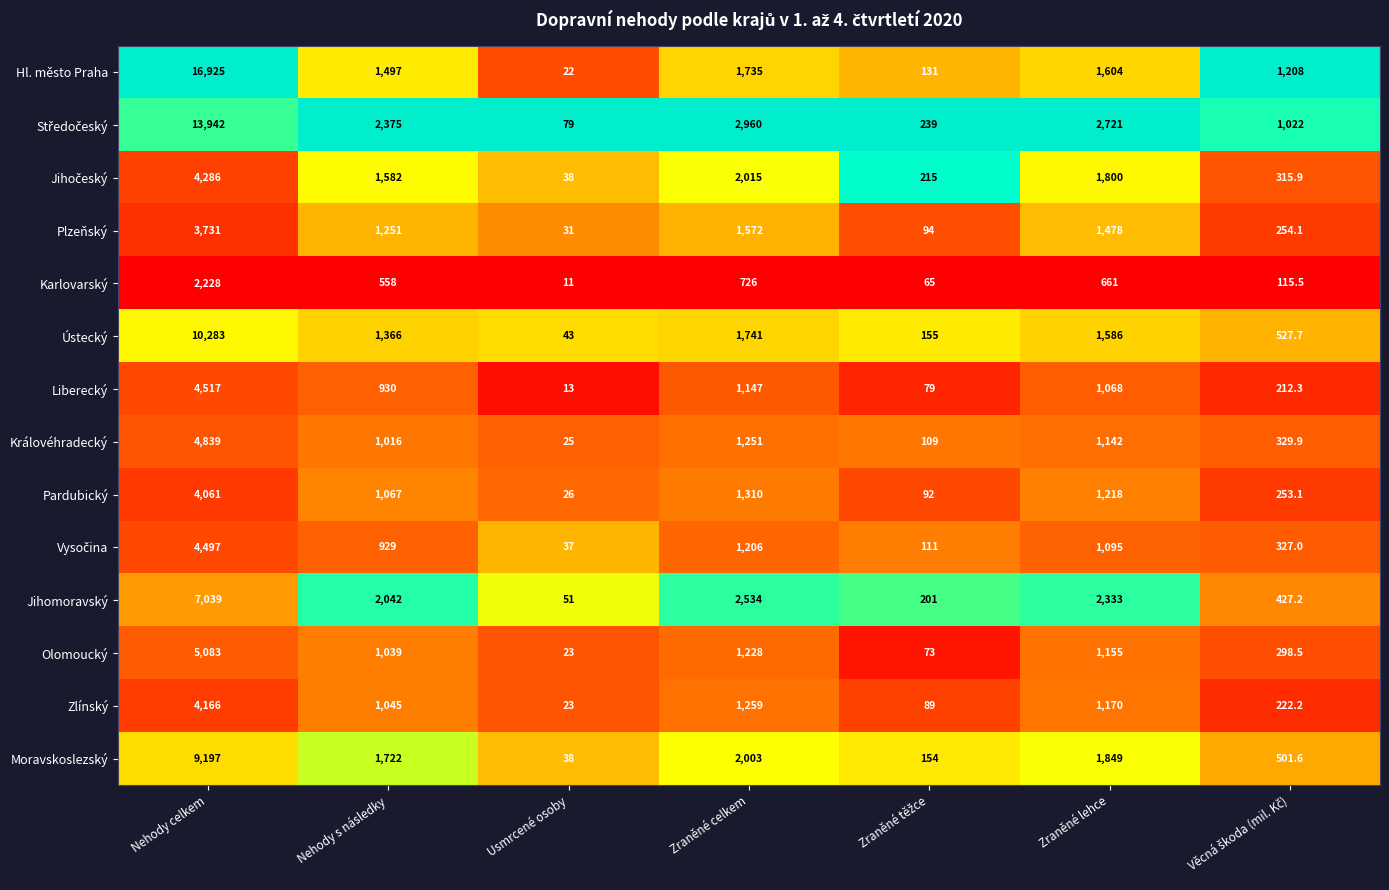

What is the spread (max minus min) of values at Nehody s následky?

1817.0